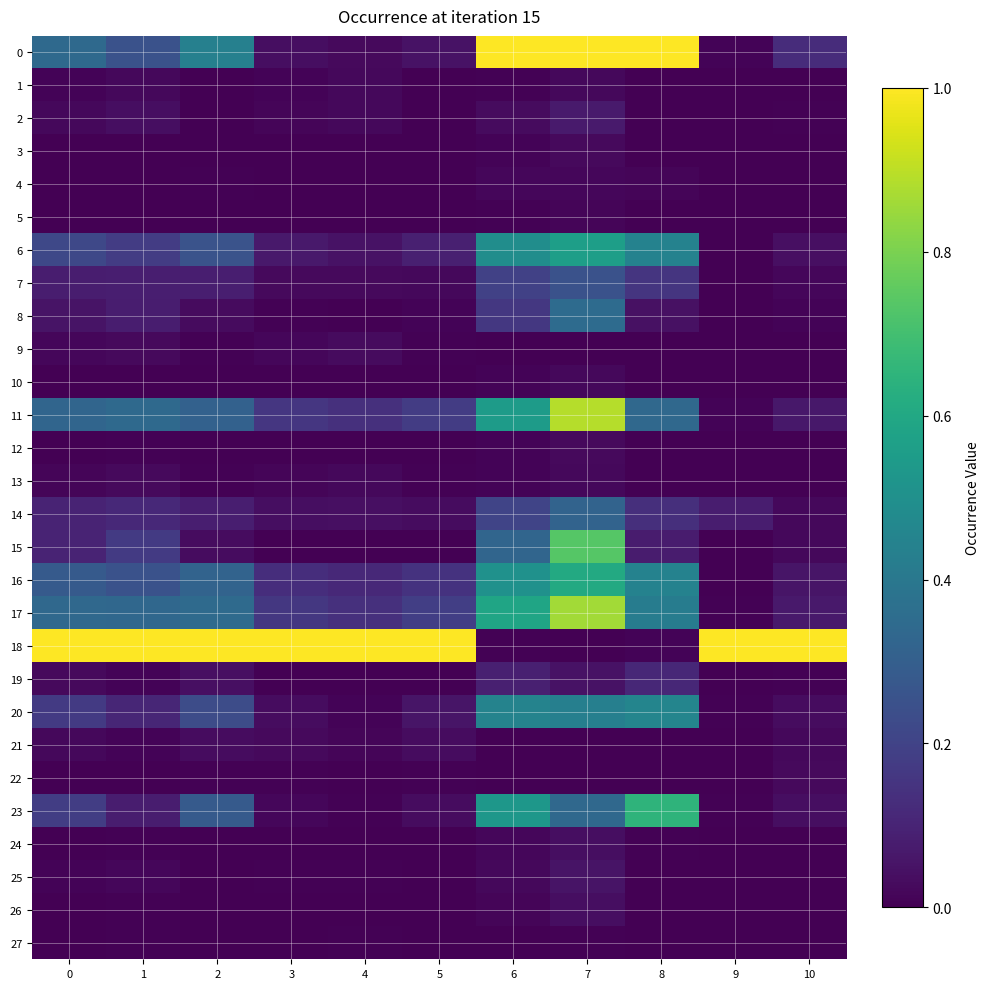

Which category has the lowest value across all series?

2